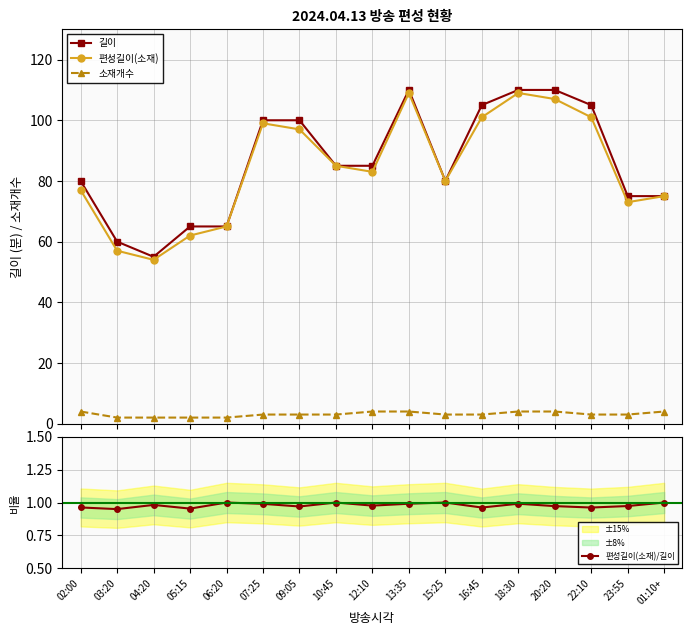

Which category has the lowest value in the 길이 series?

04:20